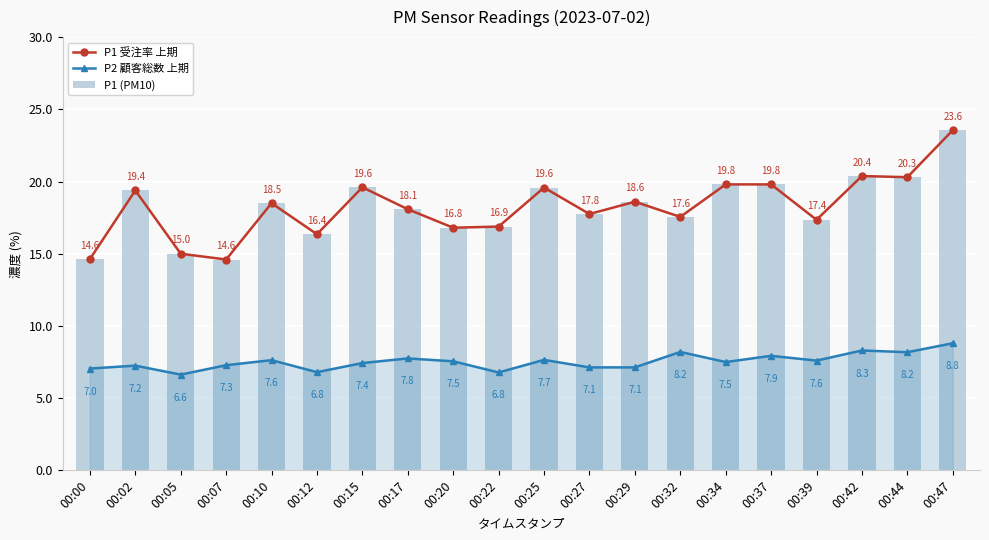

At which category is the sum across all series the highest?

00:47